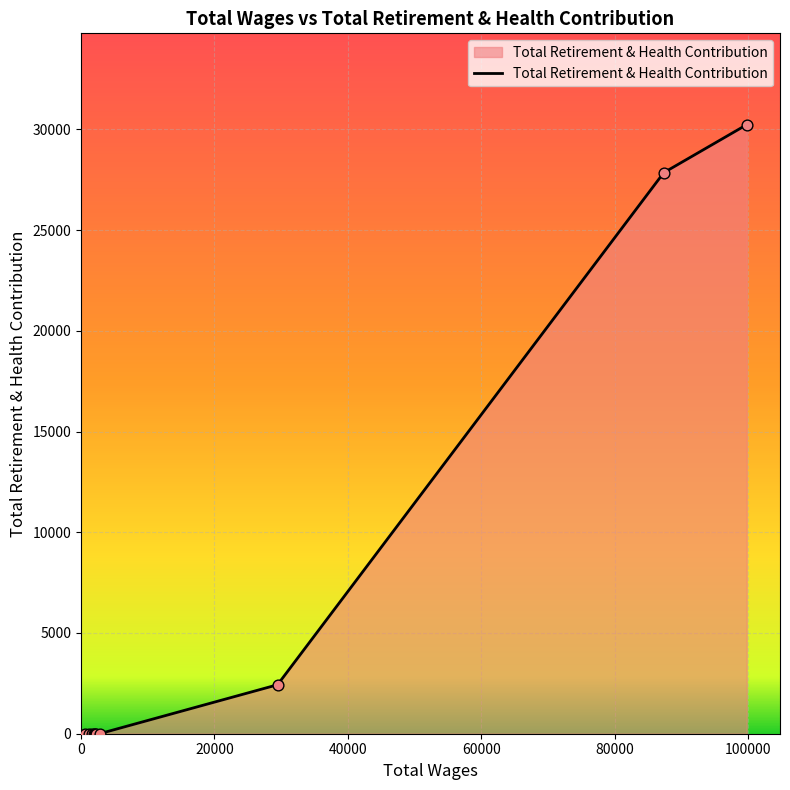

What is the difference between the maximum and minimum values?

30230